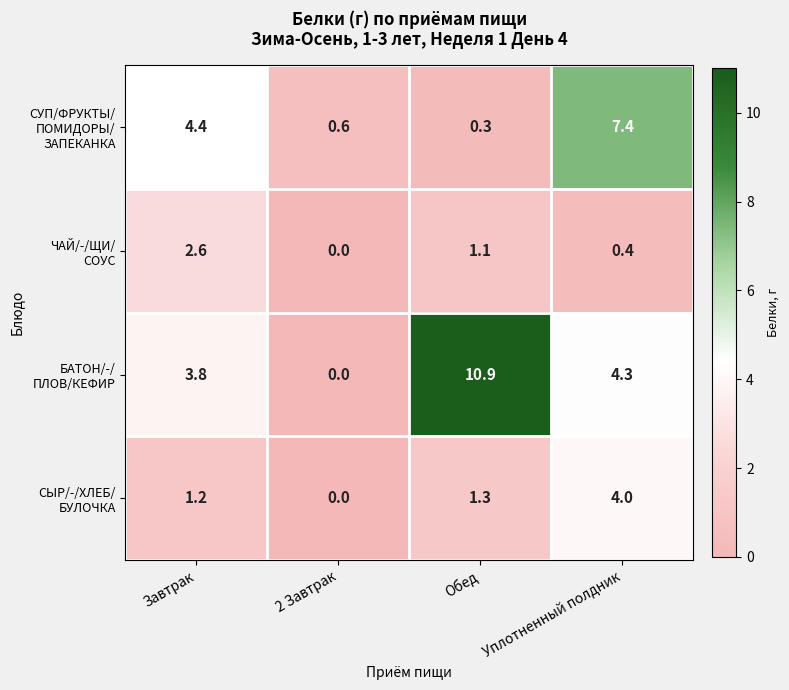

What is the difference between the highest and lowest values at Обед?

10.6